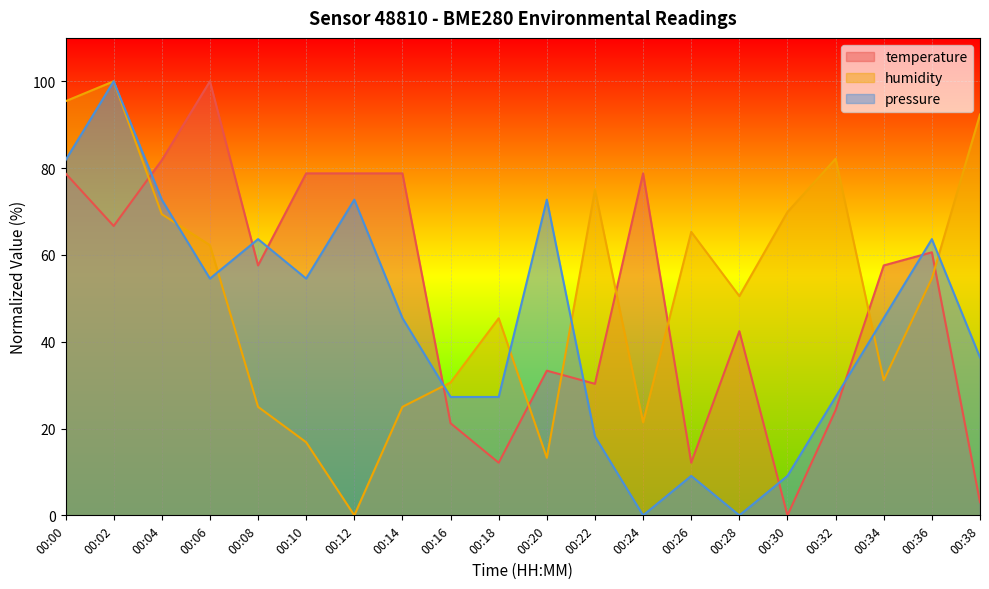

What is the sum of the humidity values at 00:08 and 00:16?

55.6